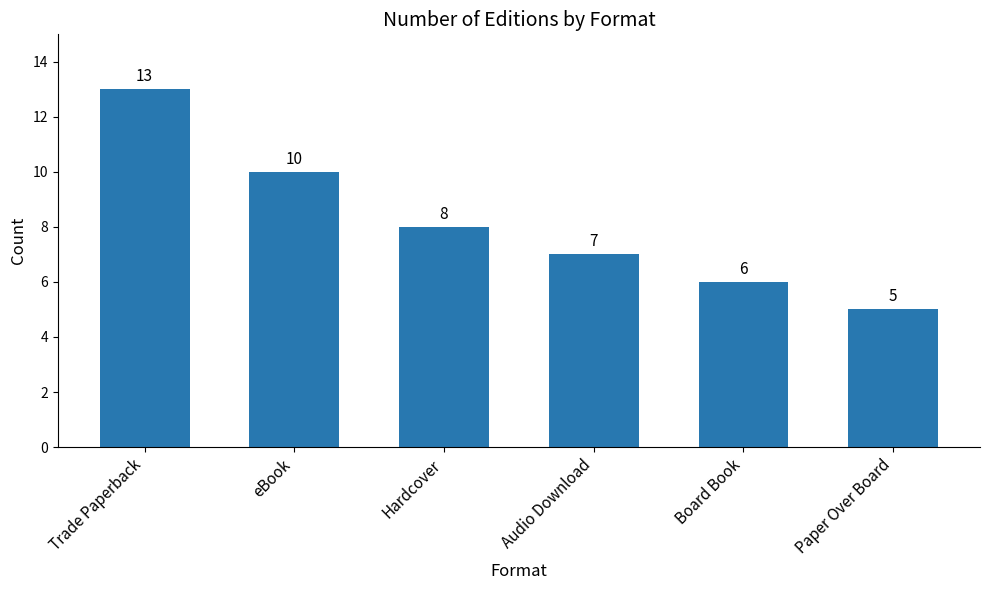

What is the difference between the values at Board Book and Audio Download?

1